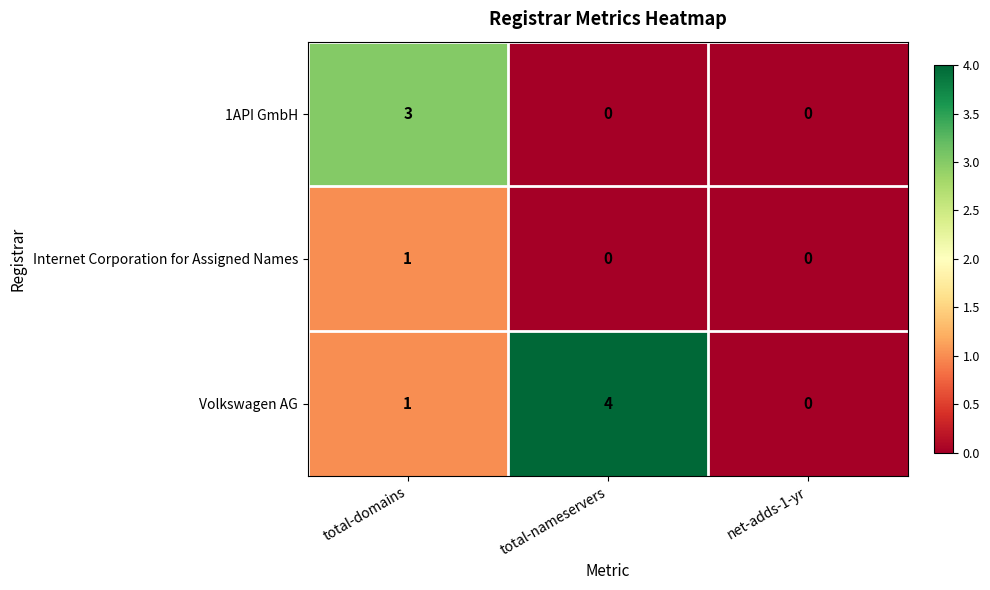

Between total-domains and net-adds-1-yr, which series saw the biggest shift?

1API GmbH